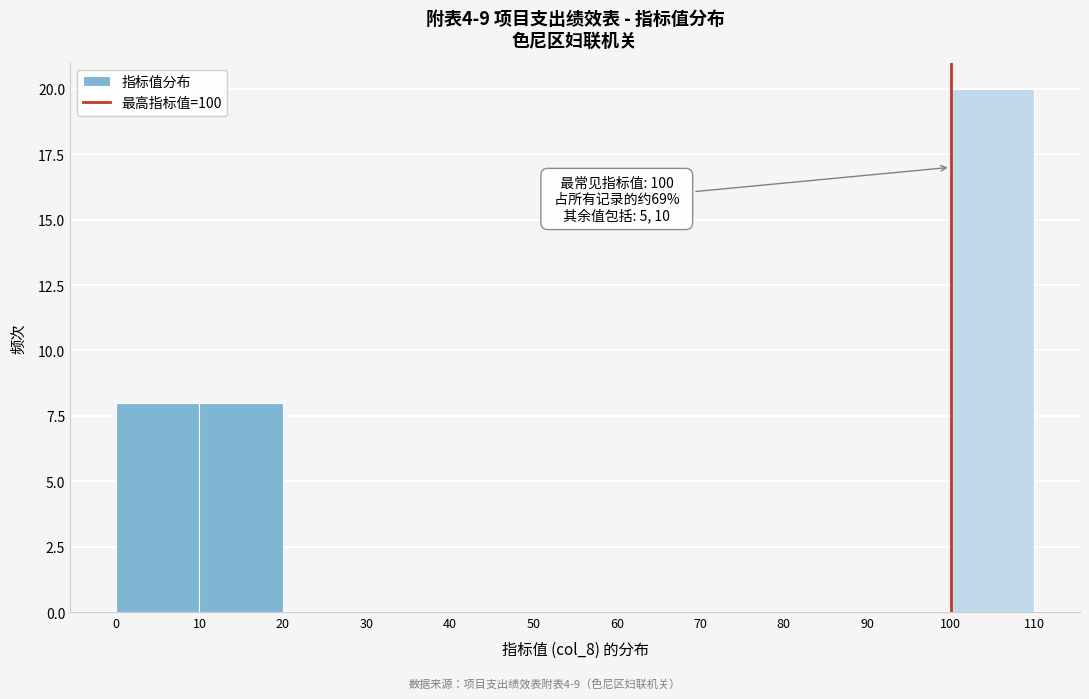

Over which range of the x-axis is the bar tallest?

100 to 110